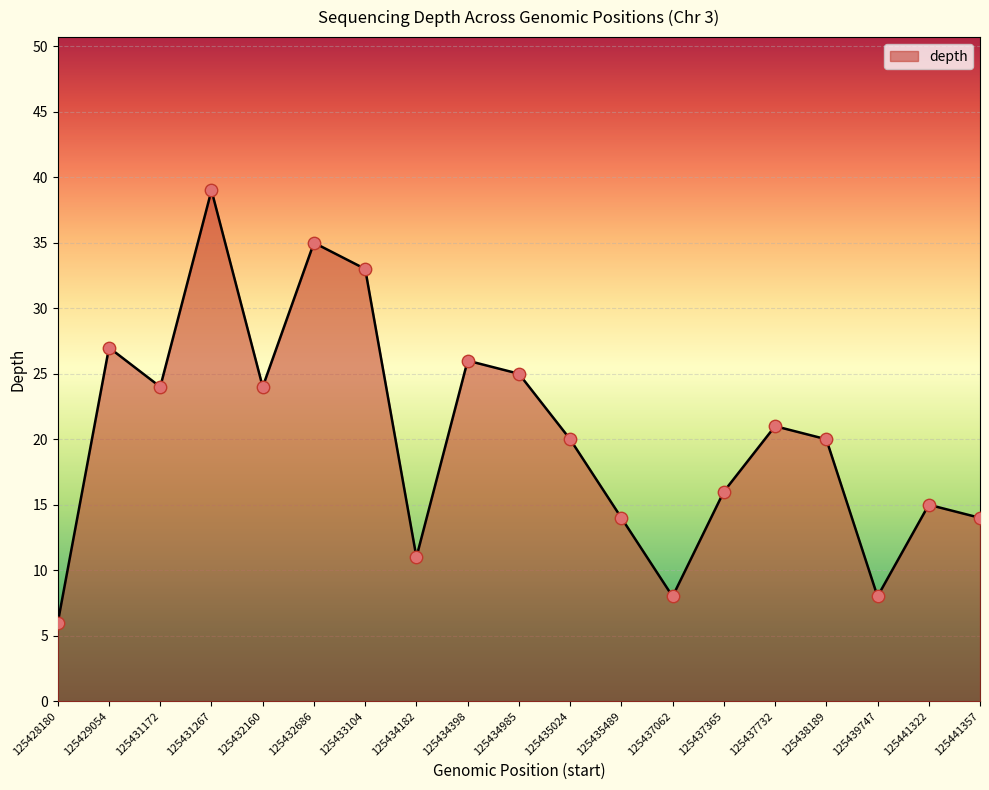

Approximately how many times larger is the value at 125433104 compared to 125428180?

5.5